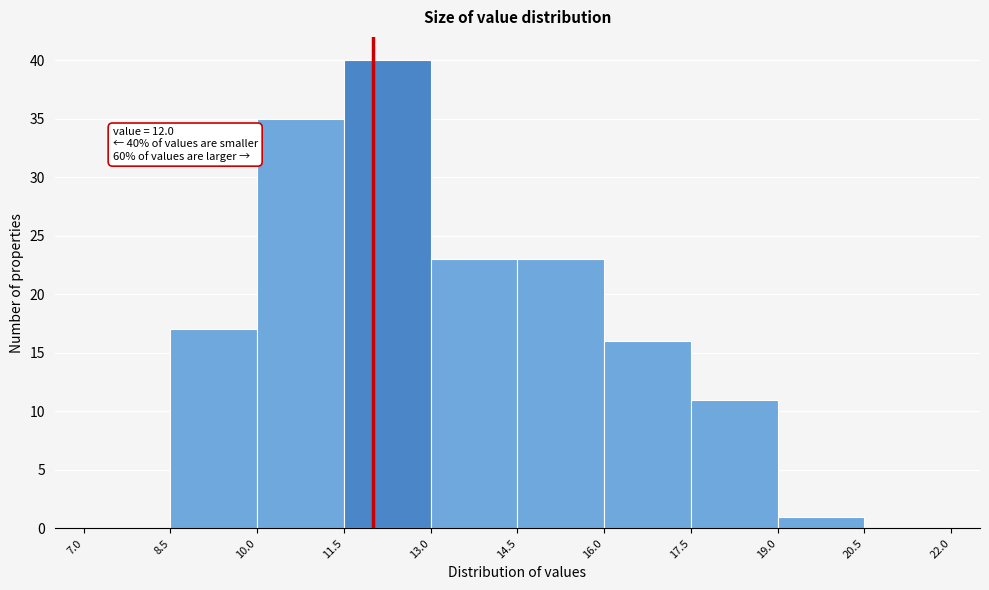

Over which range of the x-axis is the bar tallest?

11.5 to 13.0